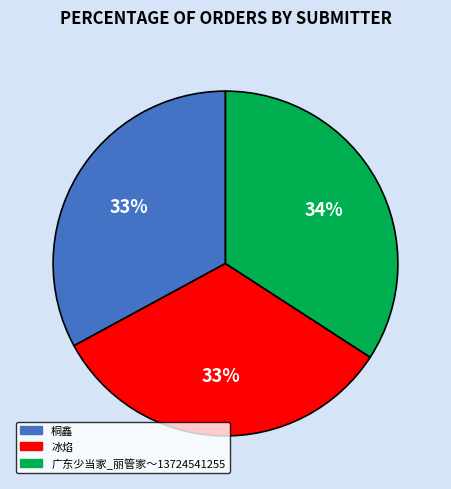

How many slices are in this pie chart?

3